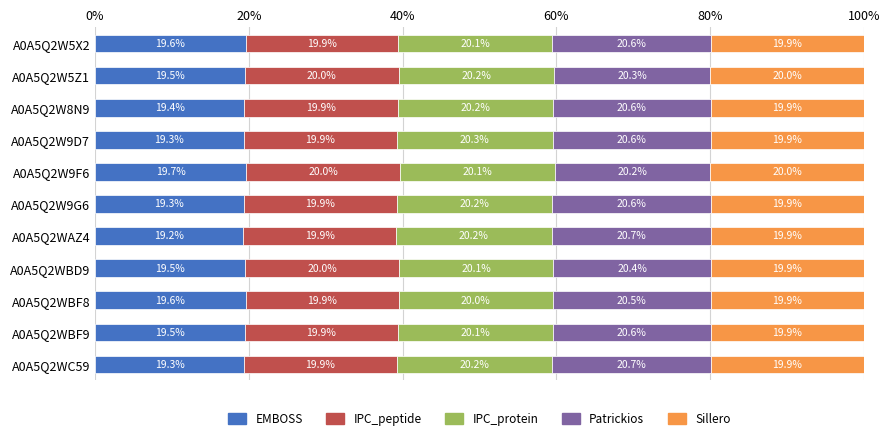

What is the highest value of the EMBOSS series?

19.7